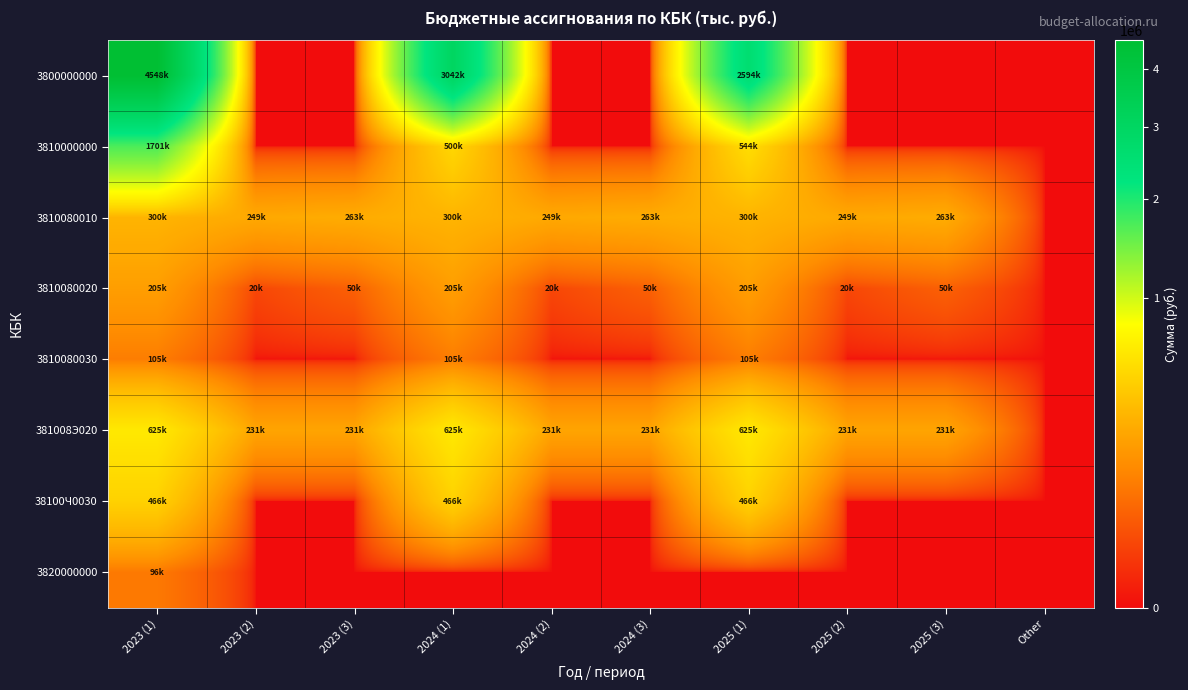

Rank the series at 2023 (3) from lowest to highest value.

3800000000, 3810000000, 3810080030, 38100Ч0030, 3820000000, 3810080020, 381008Э020, 3810080010